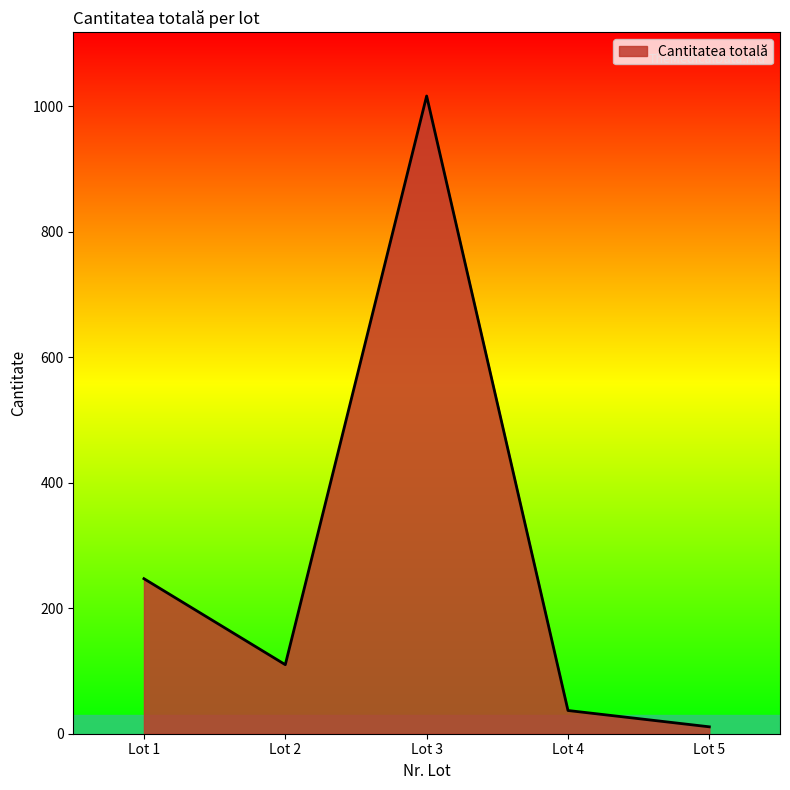

List the labels in order of value, largest first.

Lot 3, Lot 1, Lot 2, Lot 4, Lot 5